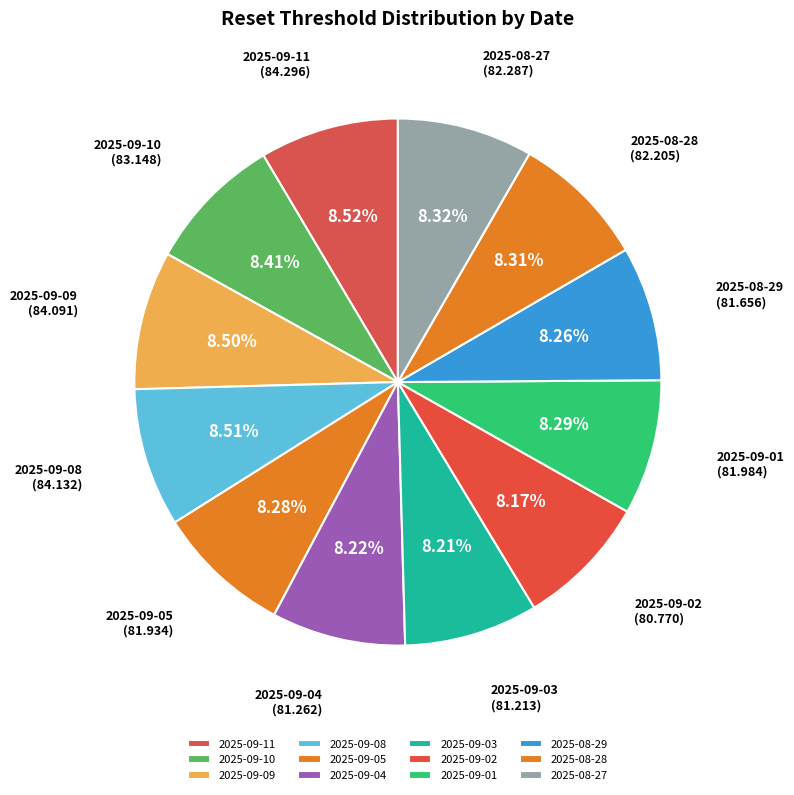

Combined, do 2025-09-08 and 2025-09-05 account for over 50%?

No